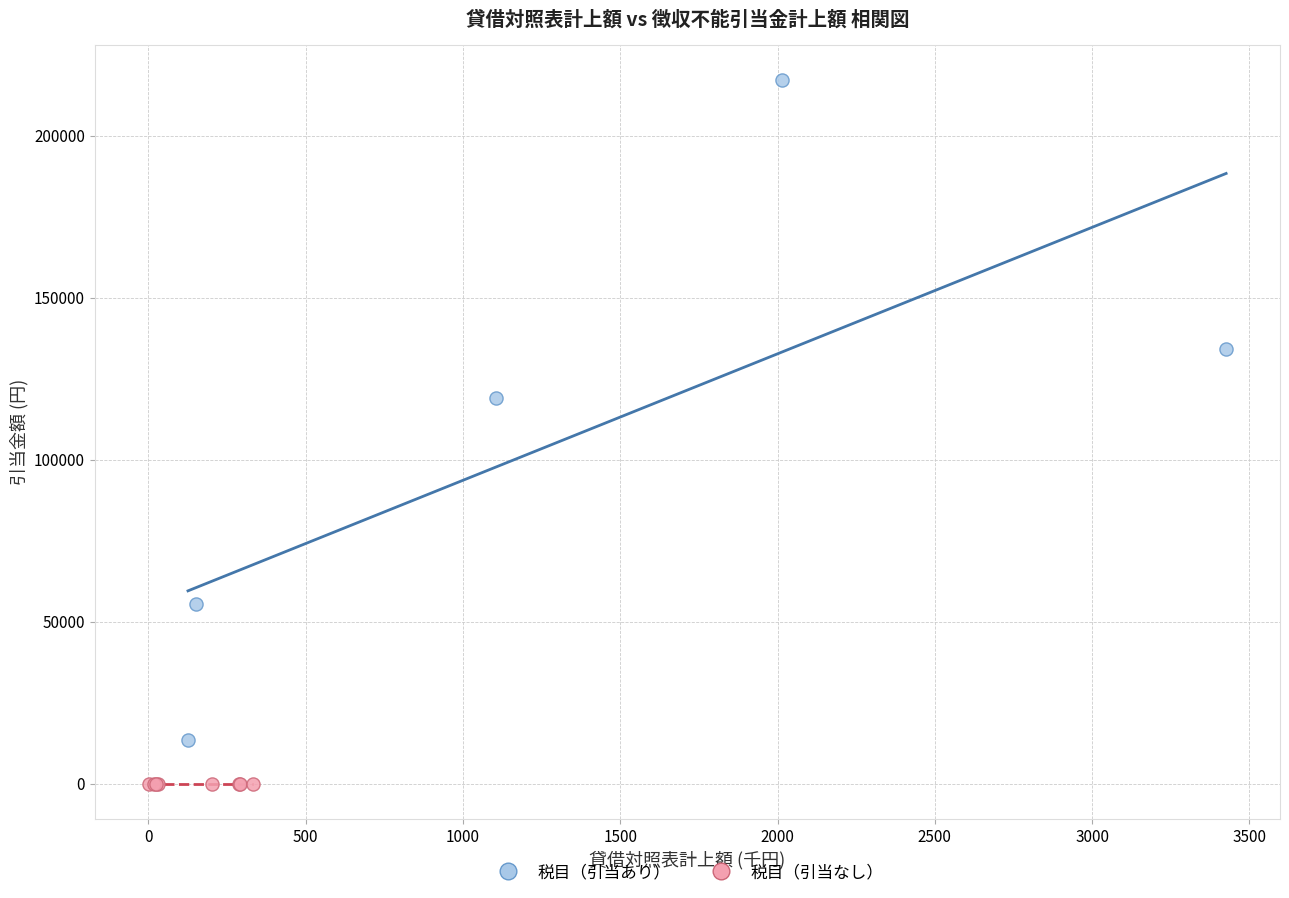

Which series reaches the maximum Y coordinate?

税目（引当あり）